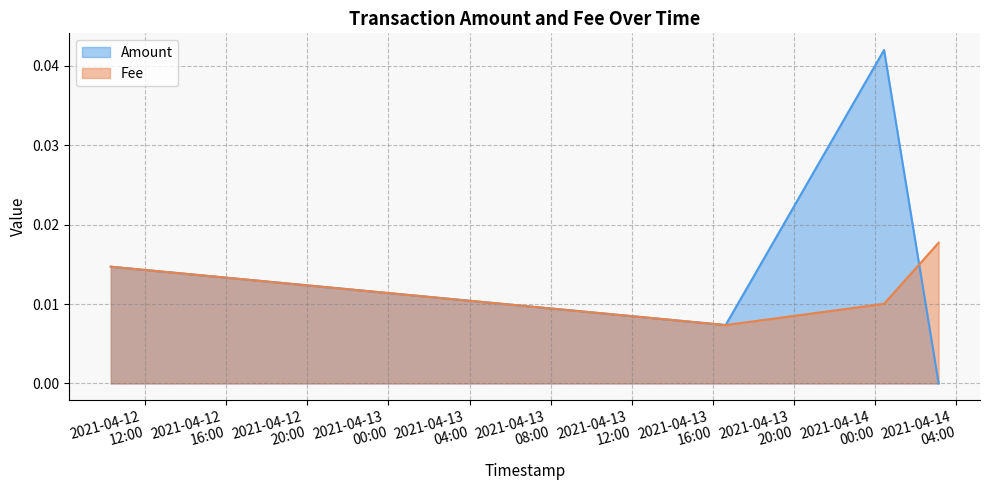

Is the value of Amount at 2021-04-14 03:07:30 greater than the value of Fee at 2021-04-14 03:07:30?

No